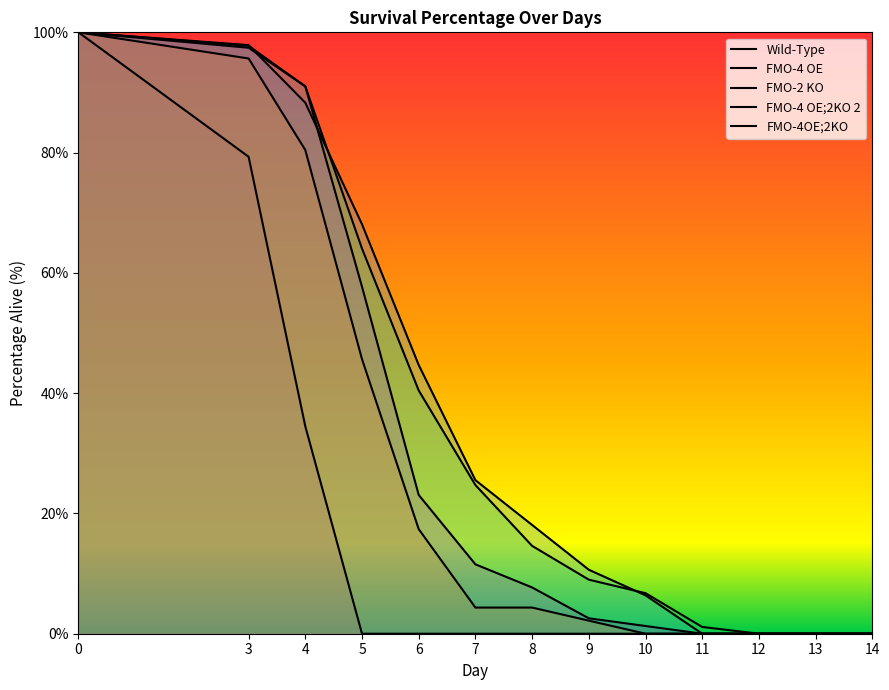

How many positive values does the FMO-4 OE series have?

9